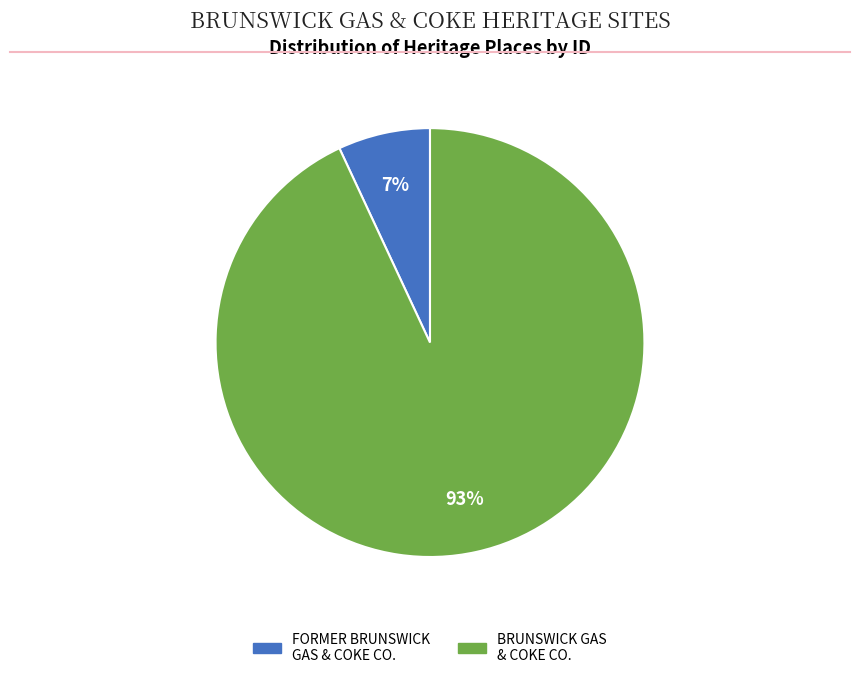

To the nearest percent, what is the average slice percentage?

50%